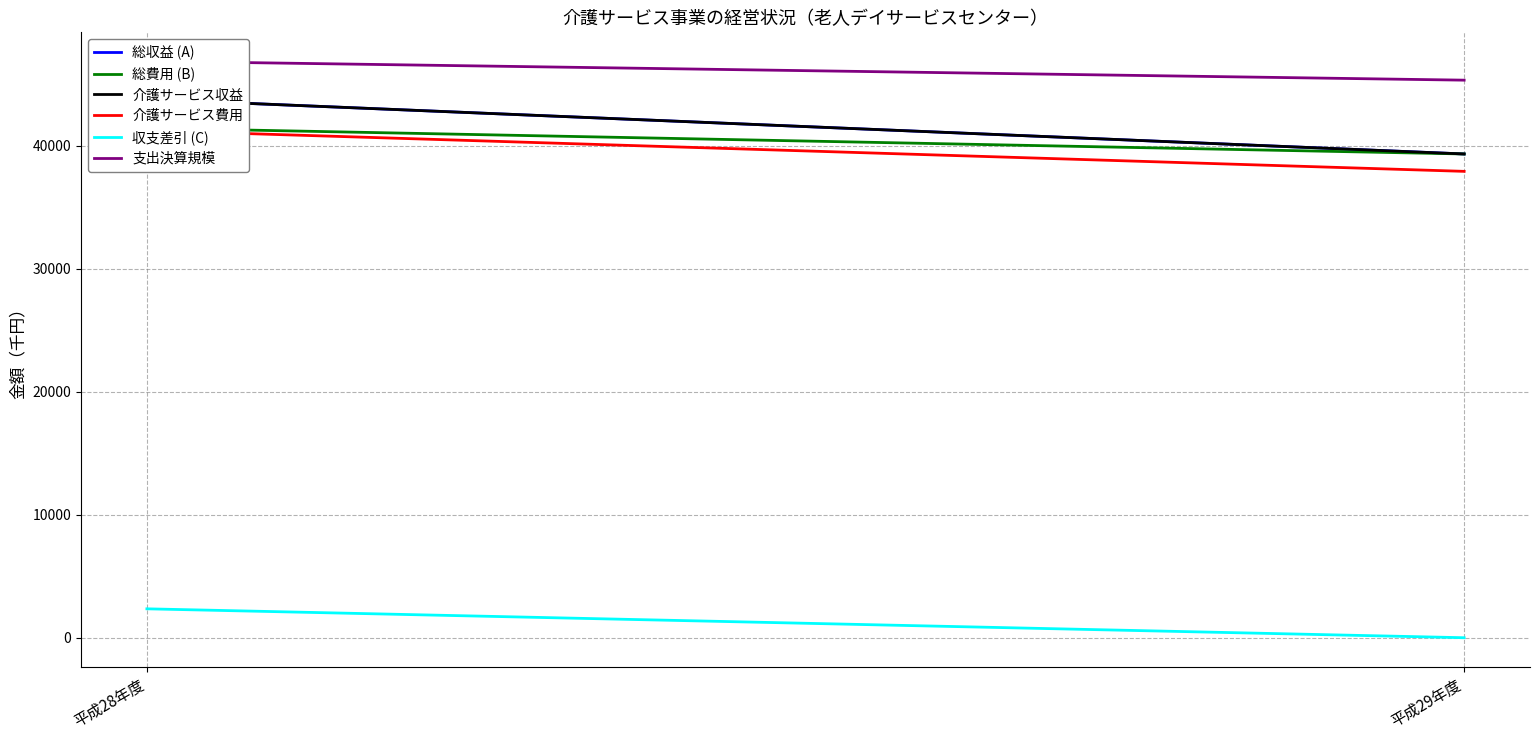

What is the average value of the 支出決算規模 series?

46118